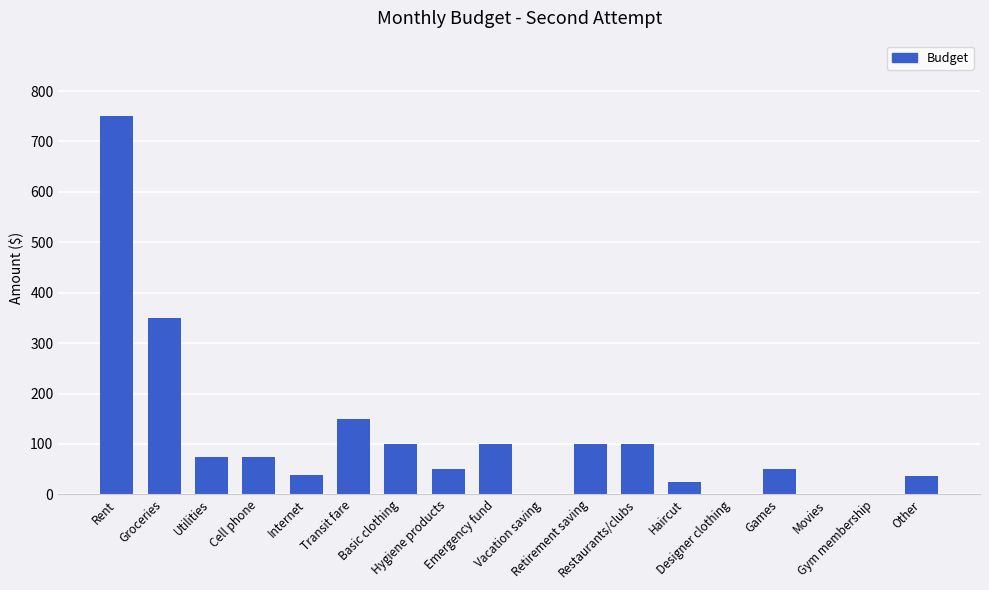

Are the bars horizontal?

No